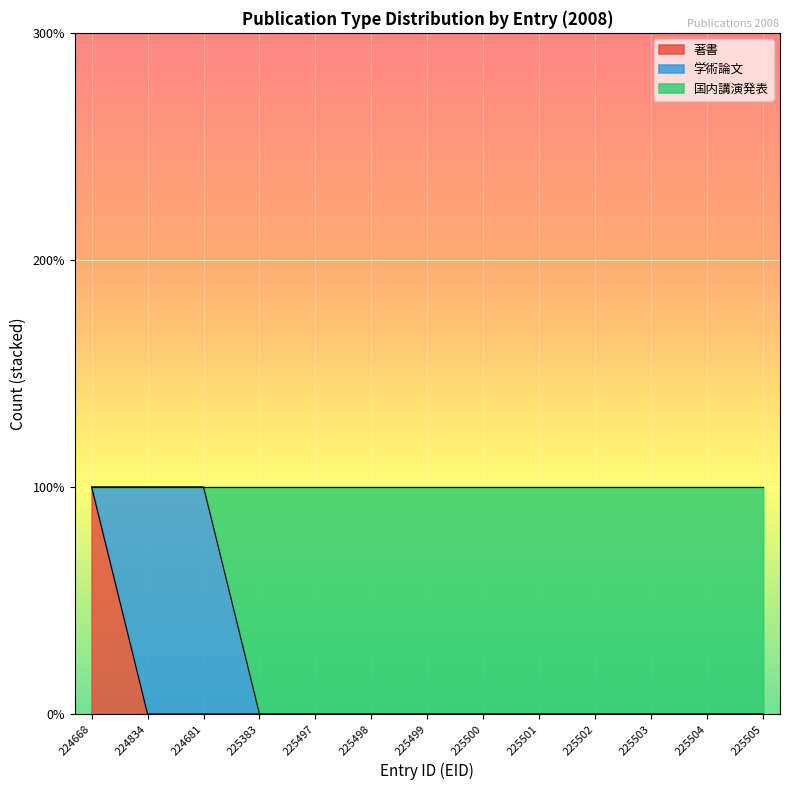

What are all the series names shown in the legend?

著書, 学術論文, 国内講演発表